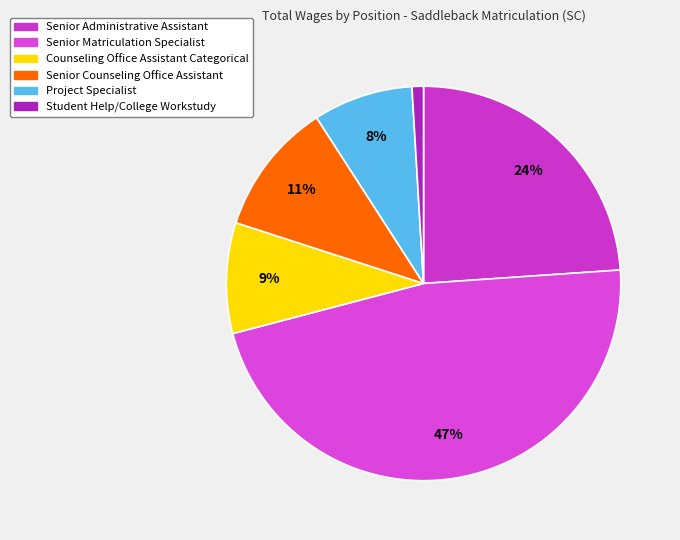

How many segments does this pie chart have?

6